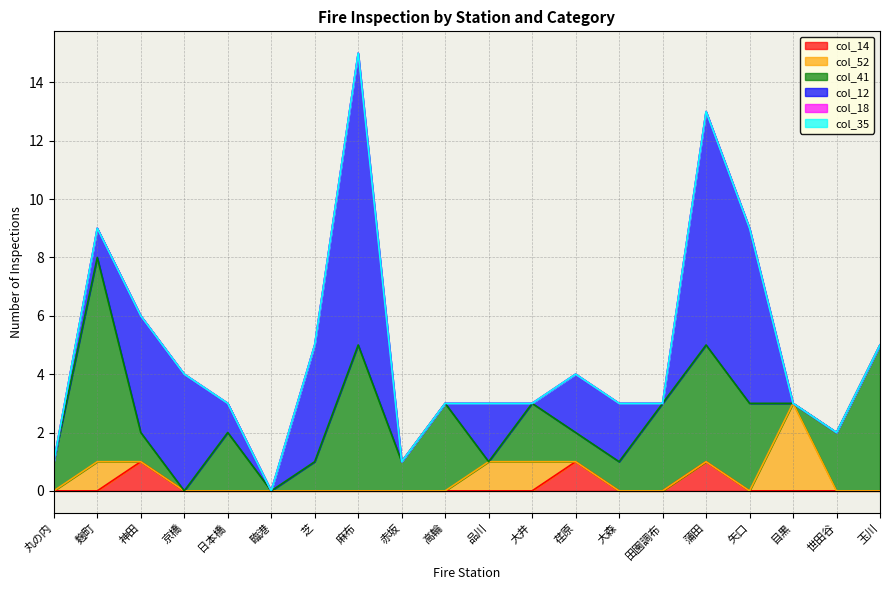

Where is the first local minimum for col_12?

臨港